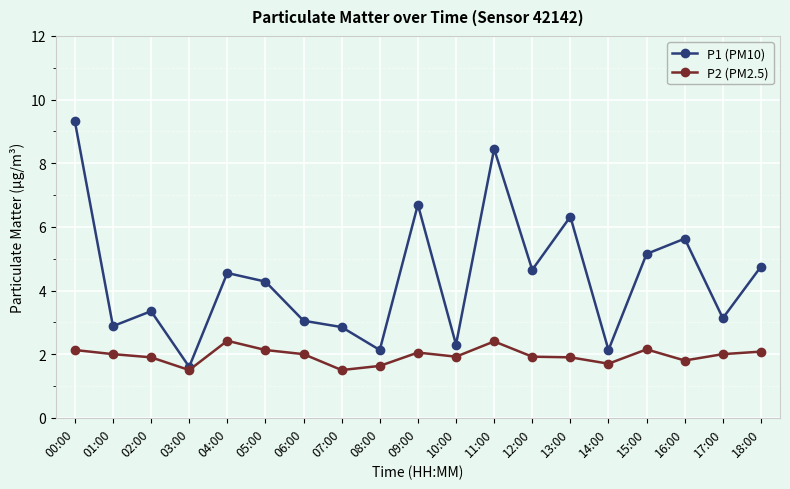

The P1 (PM10) series shows 12.9 at 00:00. True or false?

False